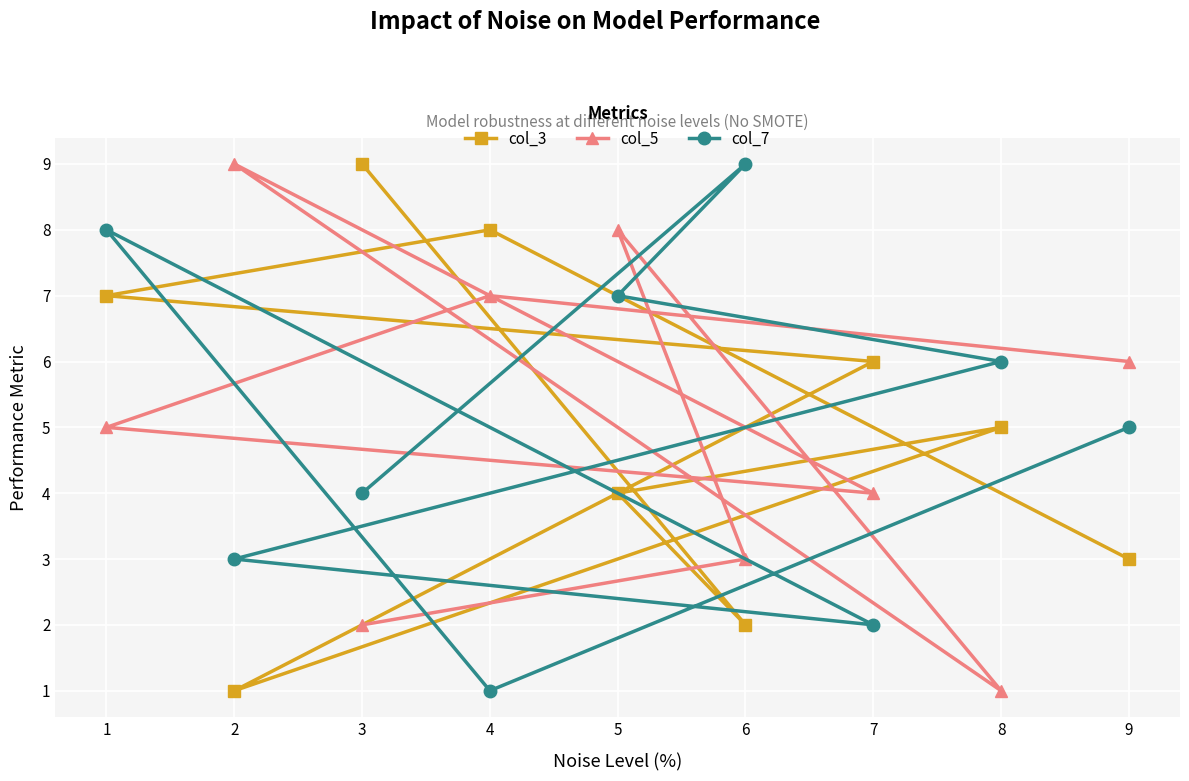

What is the difference between the second highest and second lowest values in the col_3 series?

6